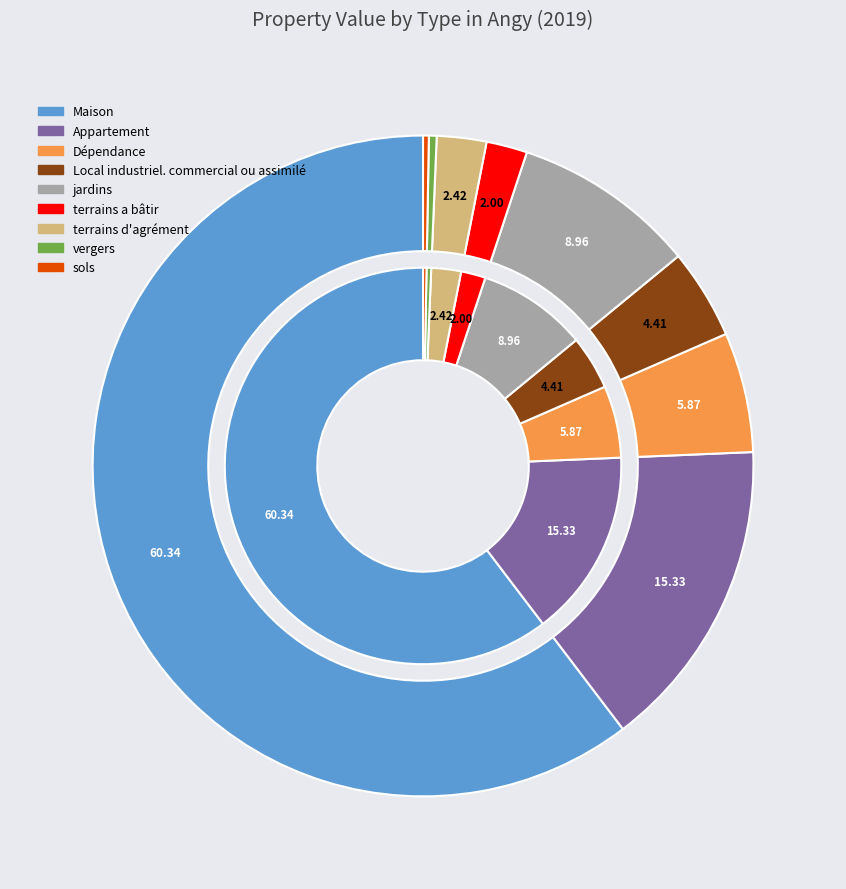

Does any single category account for the majority?

Yes